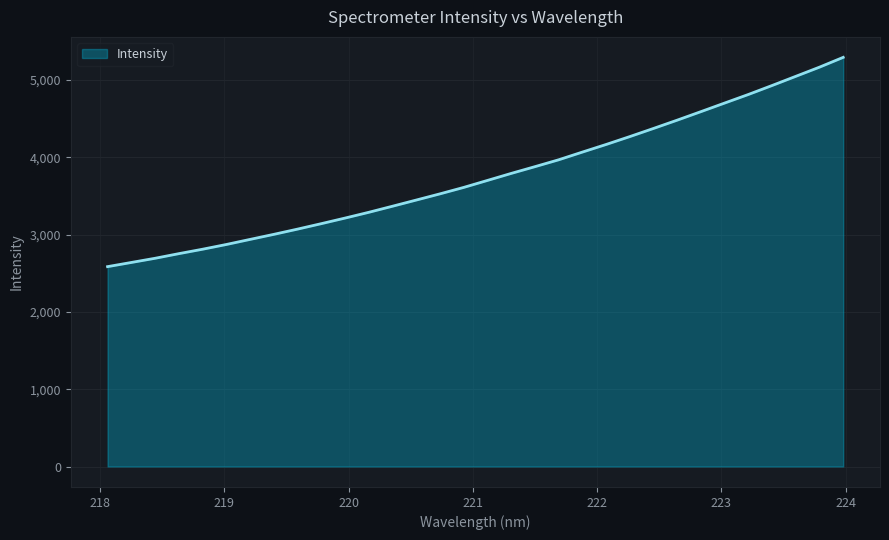

What is the maximum value shown in the chart?

5290.9